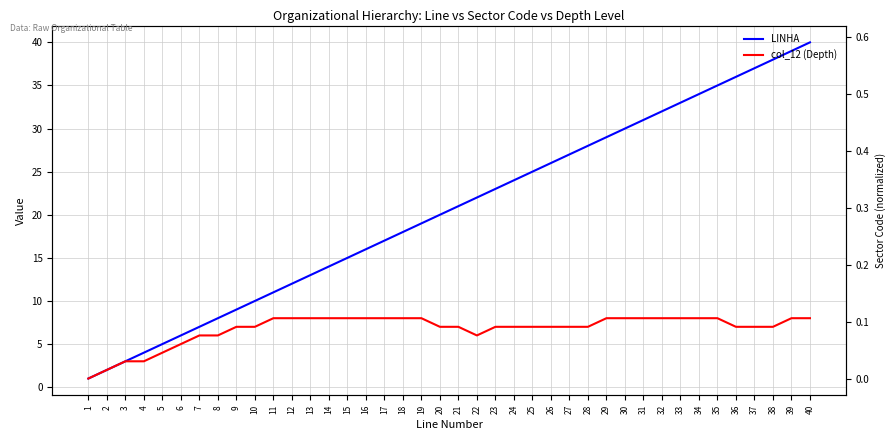

What is the average value of the col_12 (Depth) series?

7